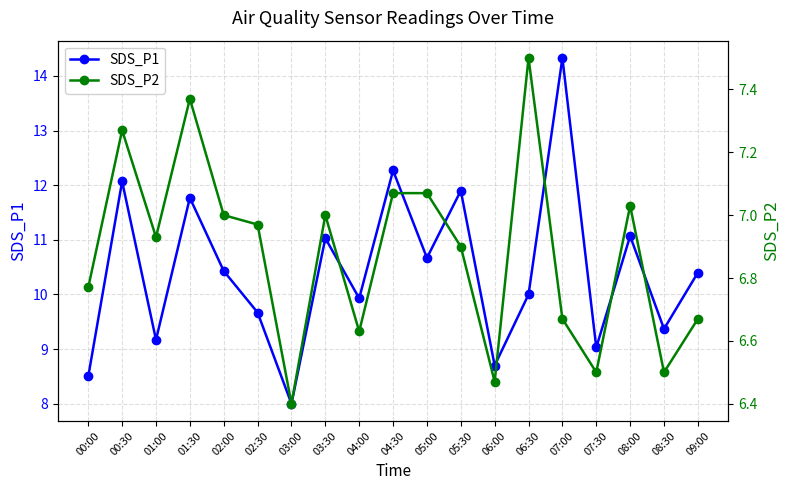

Is this an area chart (filled region under the line)?

No